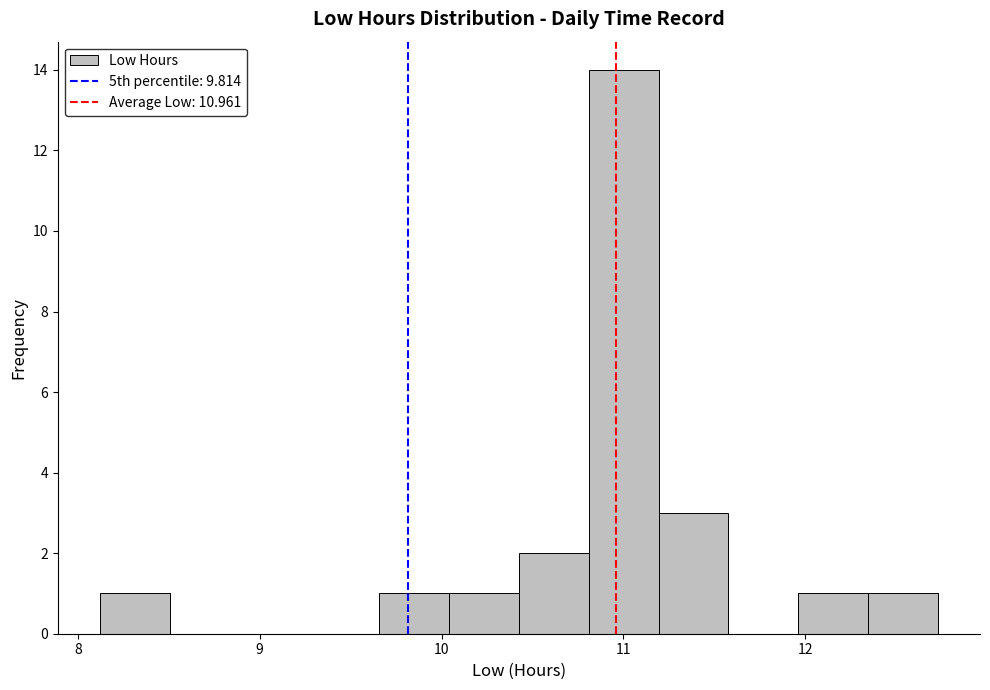

Around what value on the x-axis is the tallest bar? Give the approximate position of its centre, as read against the axis.

11.0